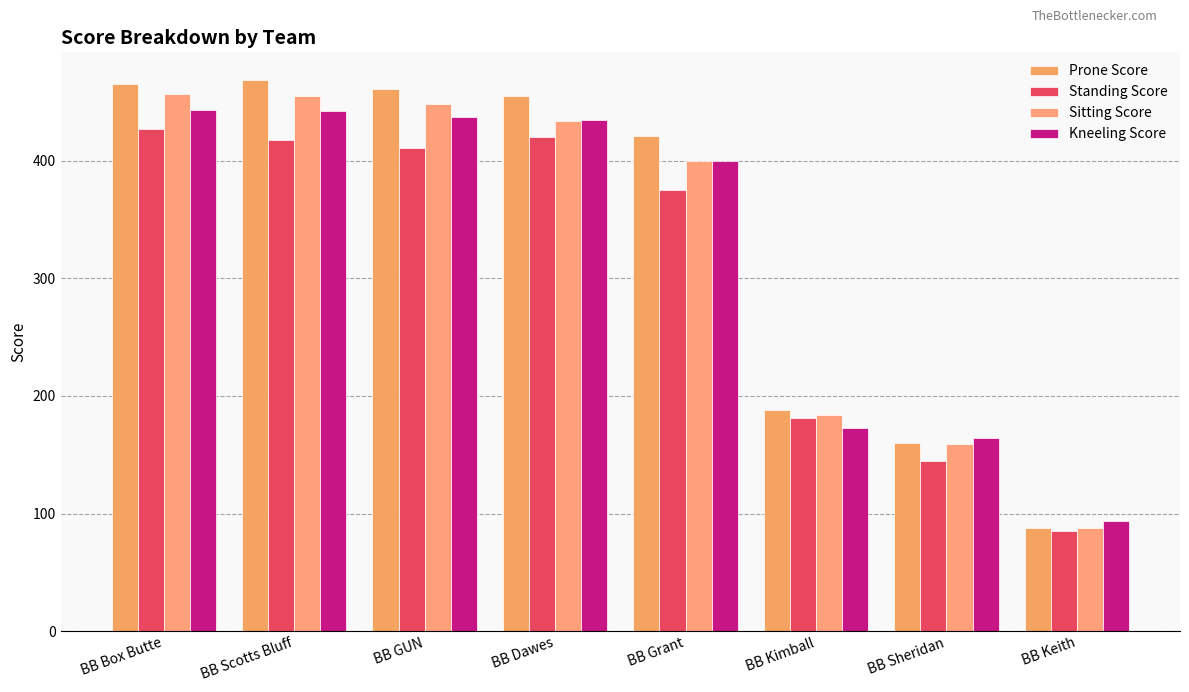

What is the total value across all series at BB Kimball?

726